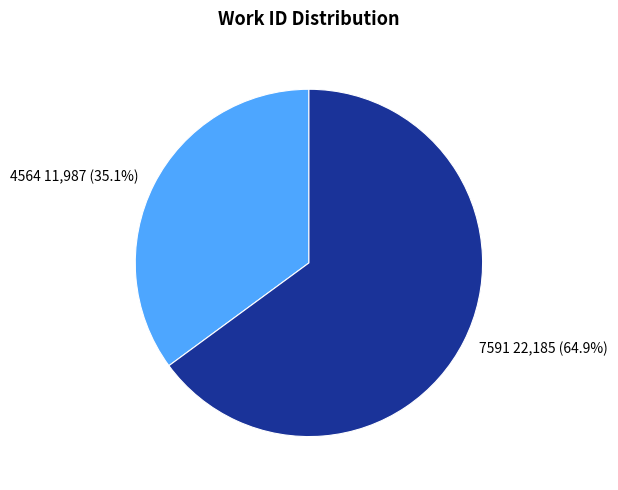

Rank the categories by value from lowest to highest.

4564, 7591